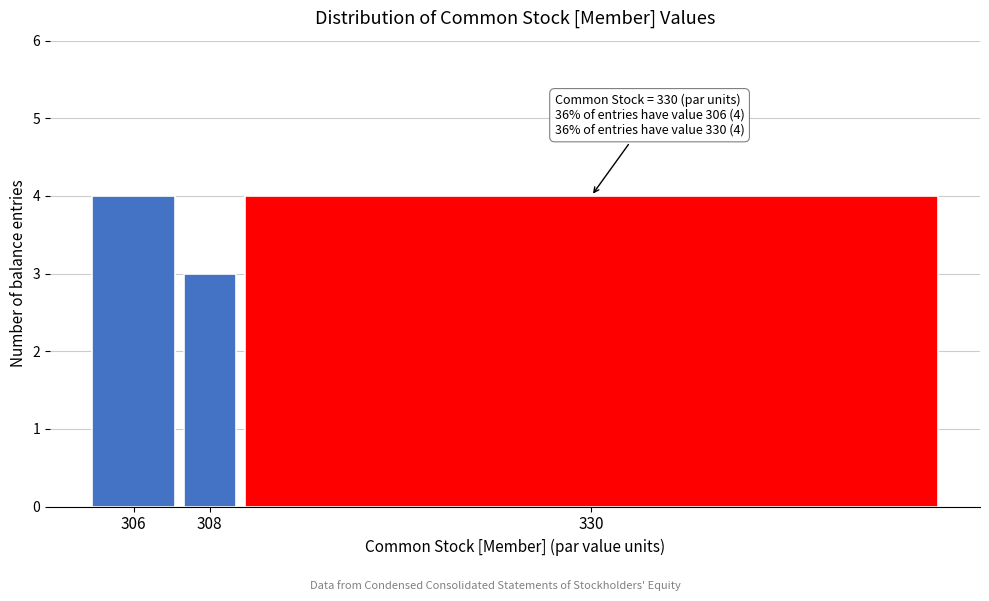

Reading left to right, extract all data points from this chart.

4	3	4